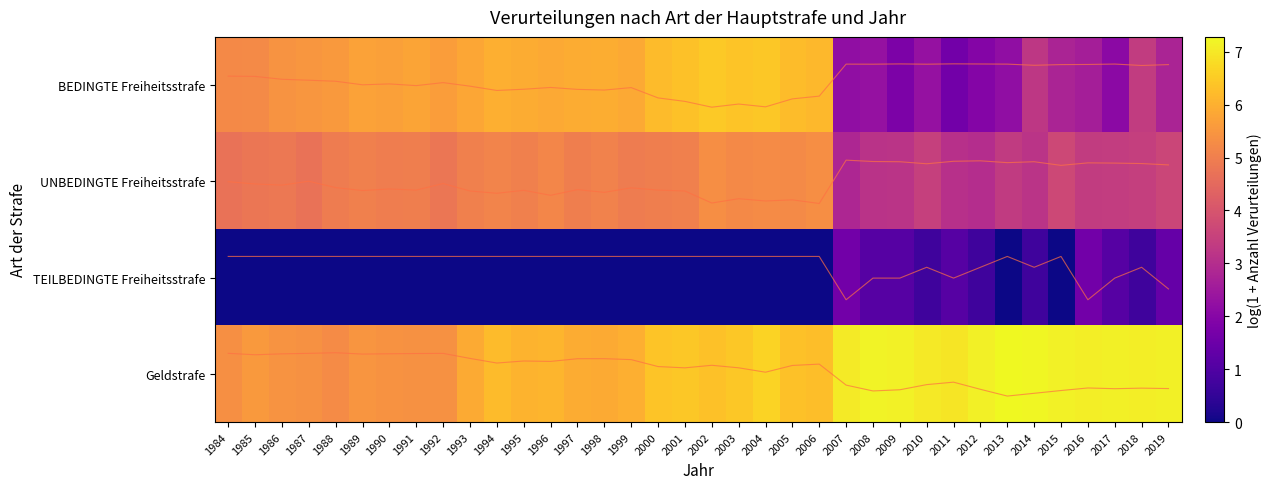

Which label corresponds to the largest value in the chart?

2013